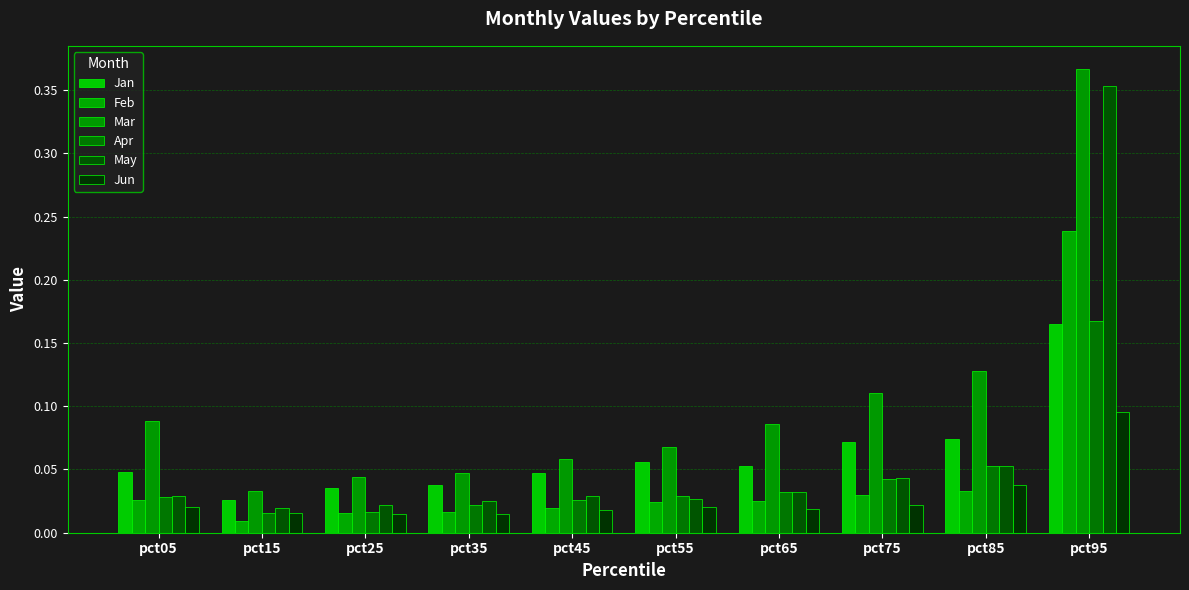

How many bars are there in each group?

6